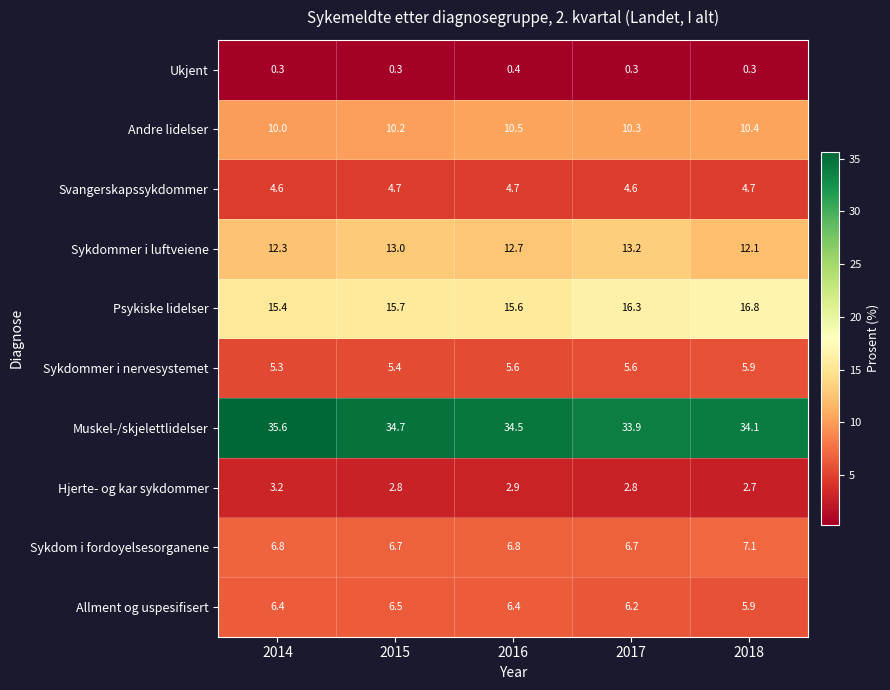

Which series has the largest total across all categories?

Muskel-/skjelettlidelser